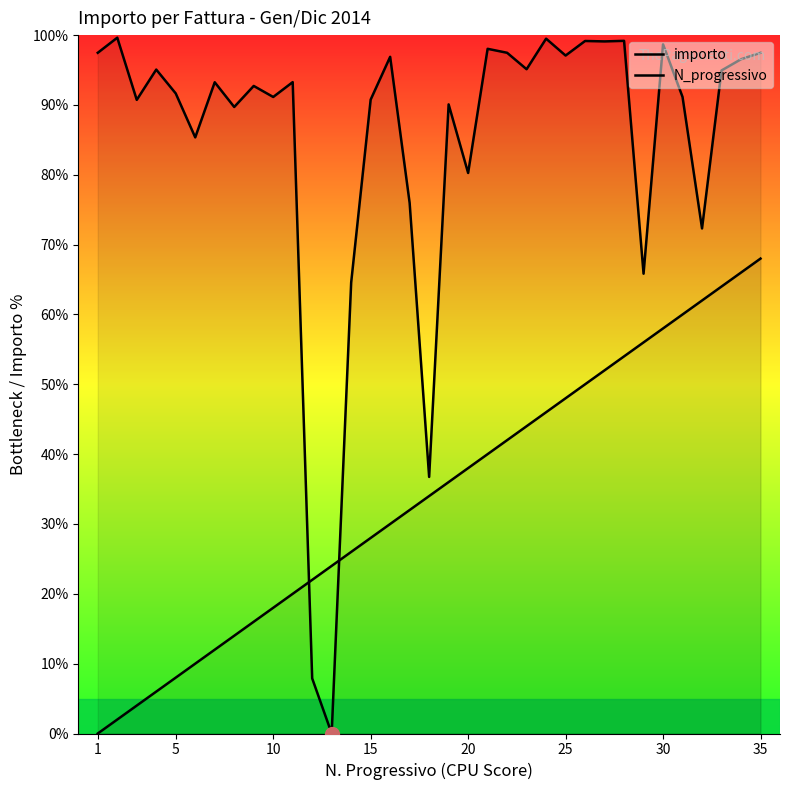

Reading left to right, what are all the values shown in this chart?

importo: 97.5	99.6	90.7	95.1	91.6	85.4	93.2	89.7	92.7	91.1	93.3	7.9	0.0	64.6	90.8	96.9	76.0	36.7	90.1	80.3	98.0	97.5	95.1	99.5	97.1	99.2	99.1	99.2	65.8	98.7	91.1	72.3	94.9	96.5	97.5
N_progressivo: 0.0	2.0	4.0	6.0	8.0	10.0	12.0	14.0	16.0	18.0	20.0	22.0	24.0	26.0	28.0	30.0	32.0	34.0	36.0	38.0	40.0	42.0	44.0	46.0	48.0	50.0	52.0	54.0	56.0	58.0	60.0	62.0	64.0	66.0	68.0